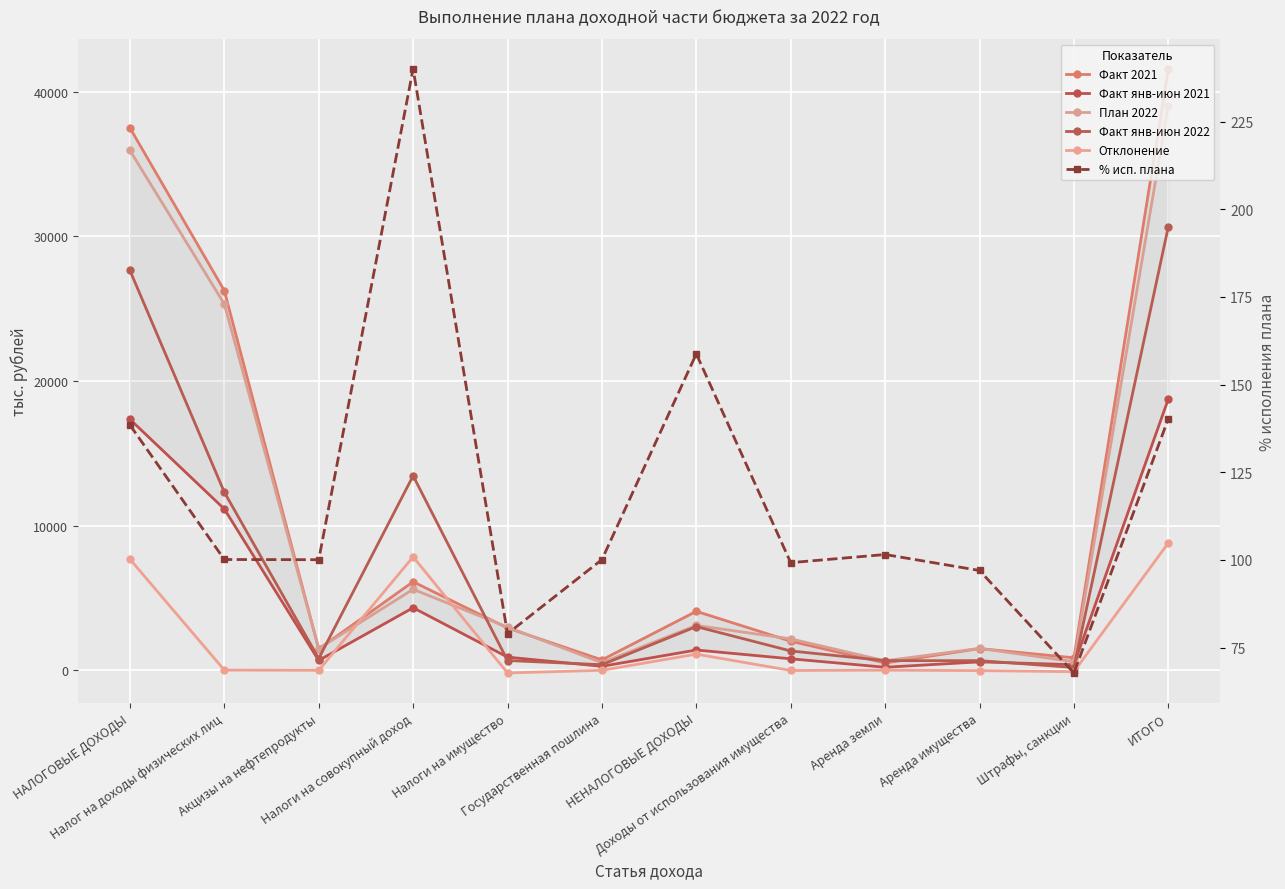

What is the label of the 2nd point from the right?

Штрафы, санкции